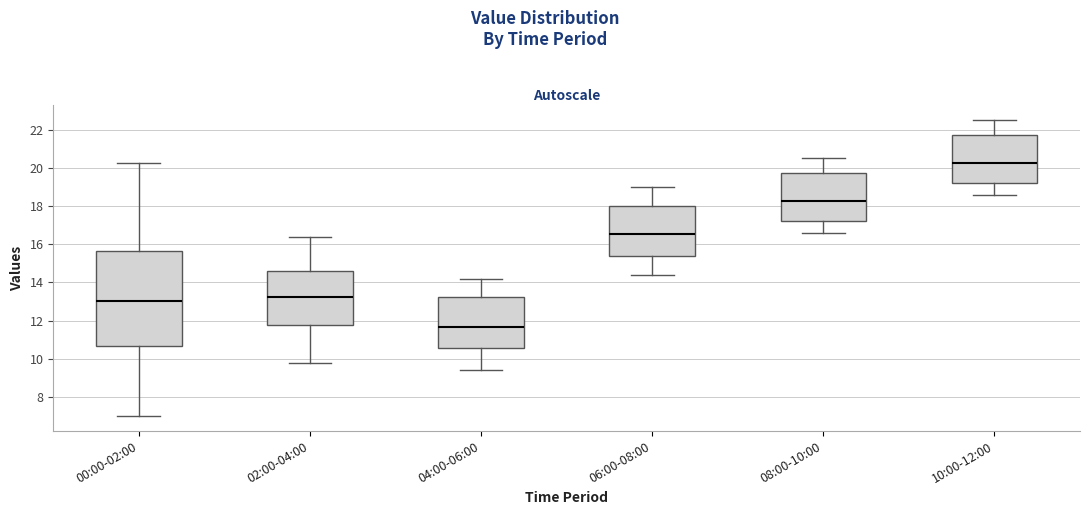

Reading left to right, transcribe this box plot: for each box, give where its median line is, the range the box spans, and where its two whiskers end, as read against the y-axis. The values are not printed on the chart, so give them approximately, as read against the axis.

00:00-02:00: median 13.0, box 10.6 to 15.6, whiskers 7.0 to 20.2
02:00-04:00: median 13.2, box 11.8 to 14.6, whiskers 9.8 to 16.4
04:00-06:00: median 11.6, box 10.6 to 13.2, whiskers 9.4 to 14.2
06:00-08:00: median 16.6, box 15.4 to 18.0, whiskers 14.4 to 19.0
08:00-10:00: median 18.2, box 17.2 to 19.8, whiskers 16.6 to 20.6
10:00-12:00: median 20.2, box 19.2 to 21.8, whiskers 18.6 to 22.6